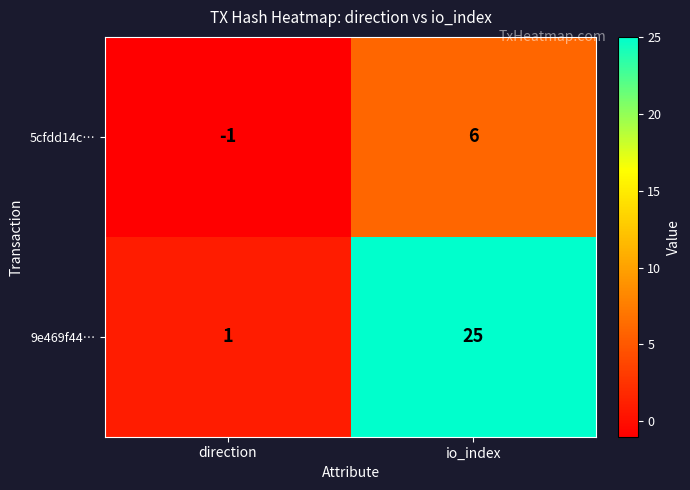

At which label is 5cfdd14c… closest to 2?

direction